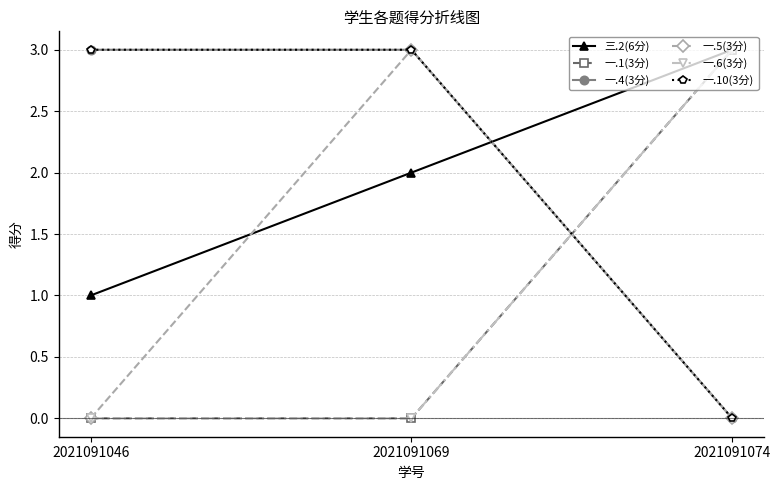

Is this an area chart (filled region under the line)?

No